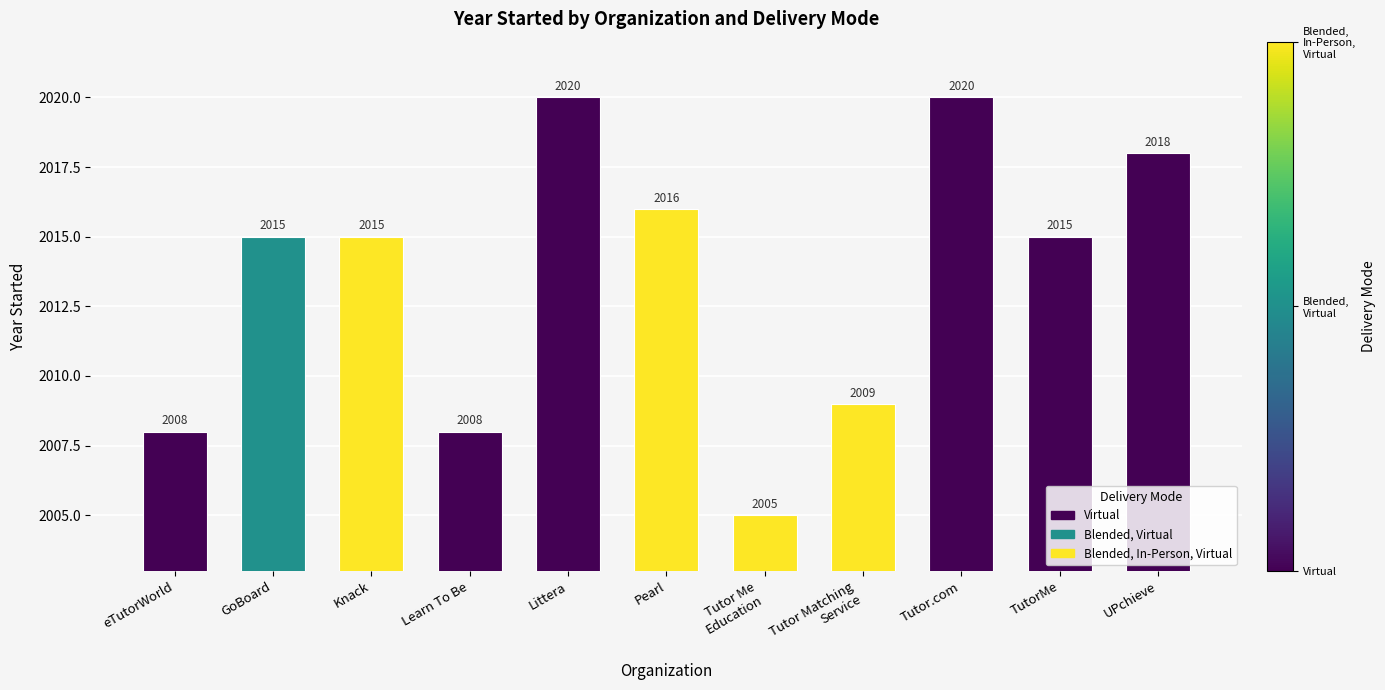

What is the ratio of the value at Tutor Me
Education to the value at Knack?

1.0